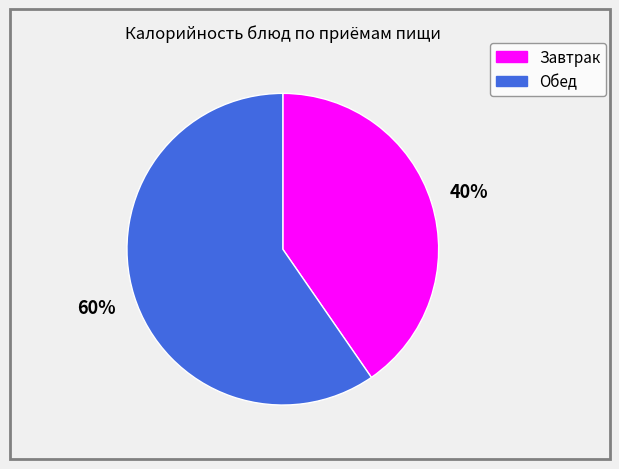

Do Обед and Завтрак together represent more than half of the pie?

Yes